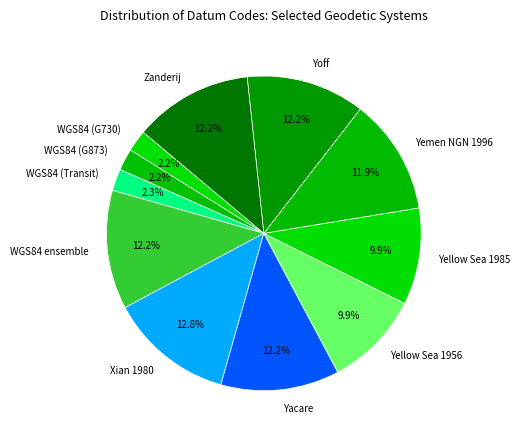

How many slices are in this pie chart?

11